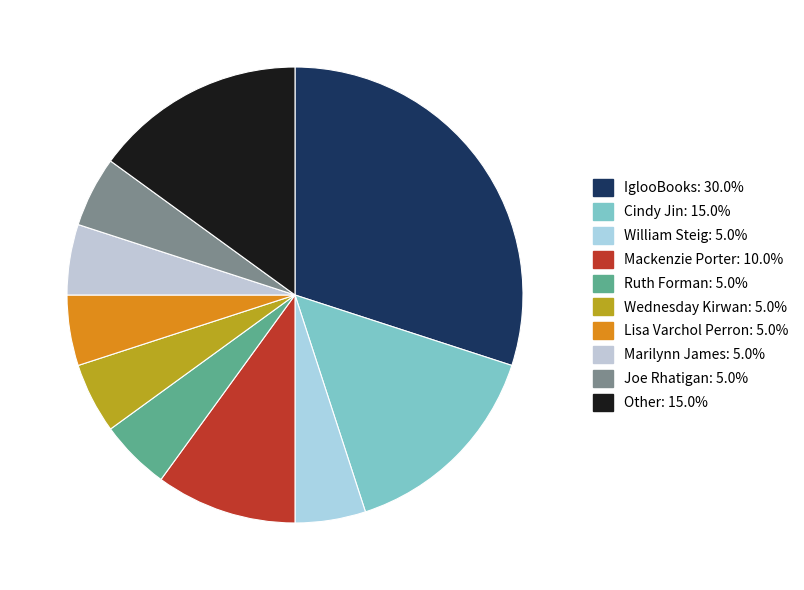

How many slices are in this pie chart?

10